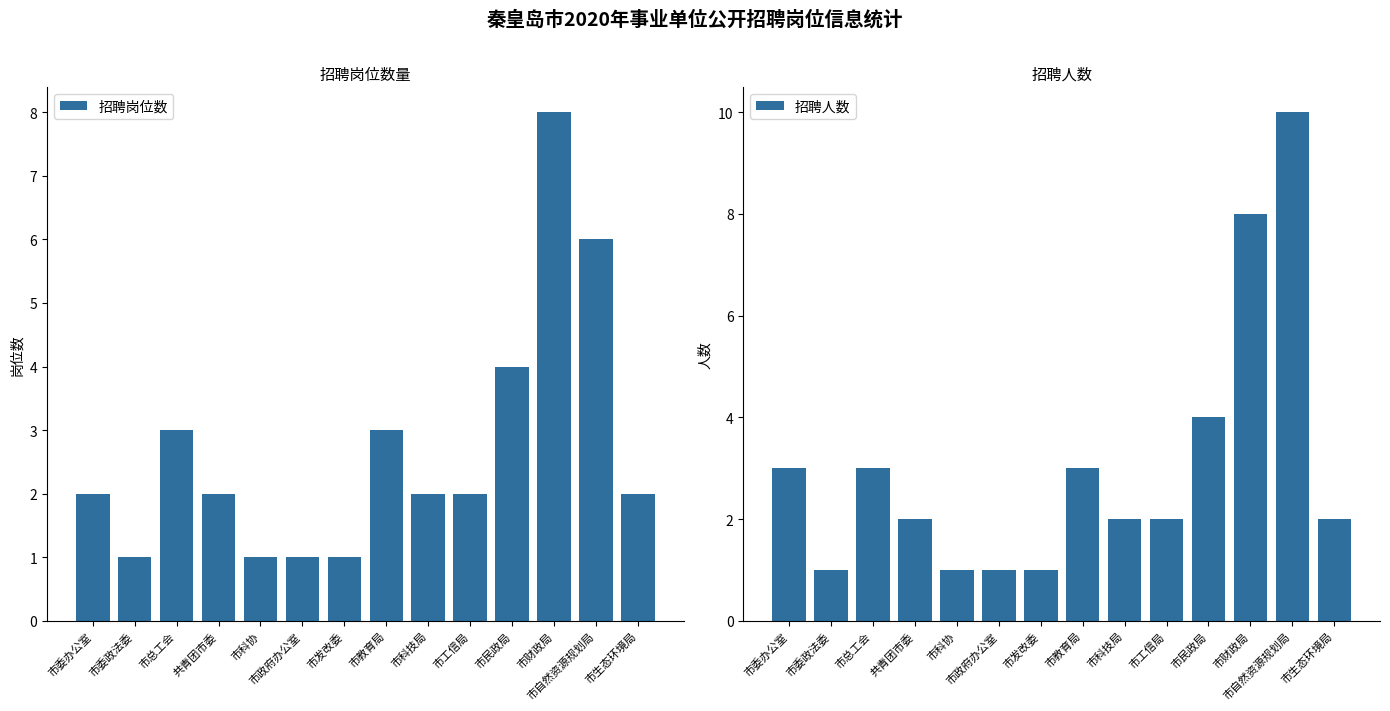

Rank the series at 市总工会 from highest to lowest value.

招聘岗位数, 招聘人数